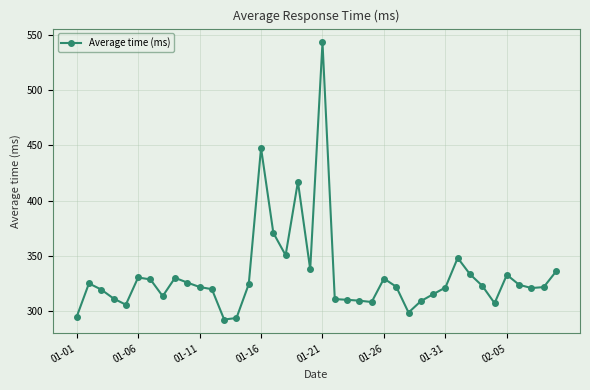

Count the number of categories in the chart.

40